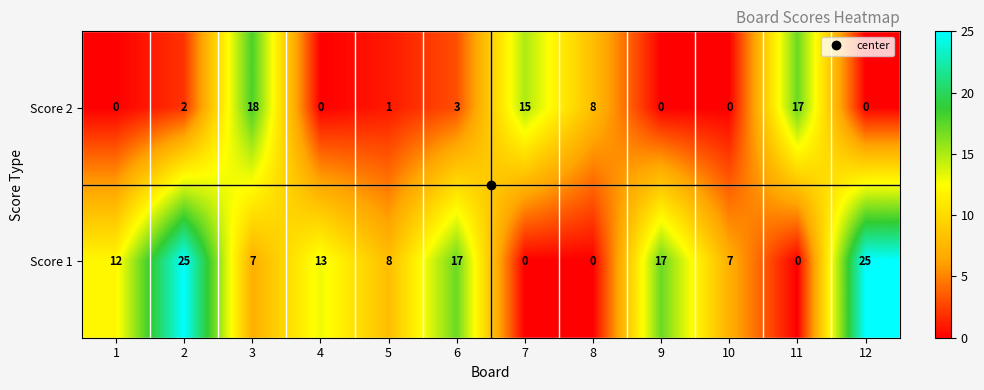

How many categories are shown in the chart?

12